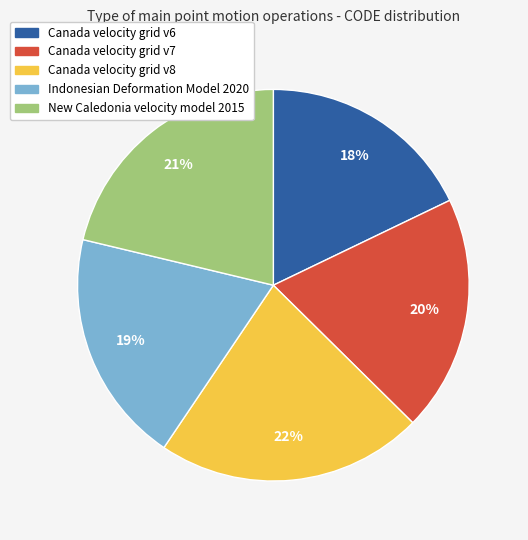

Which category has the biggest portion of the pie?

Canada velocity grid v8